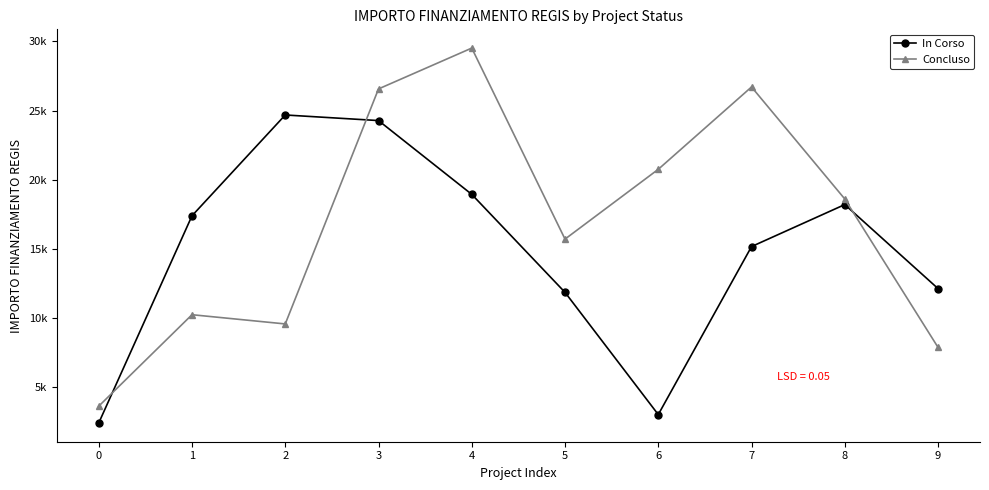

True or false: Concluso has a value of 20797.6 at 5.

False